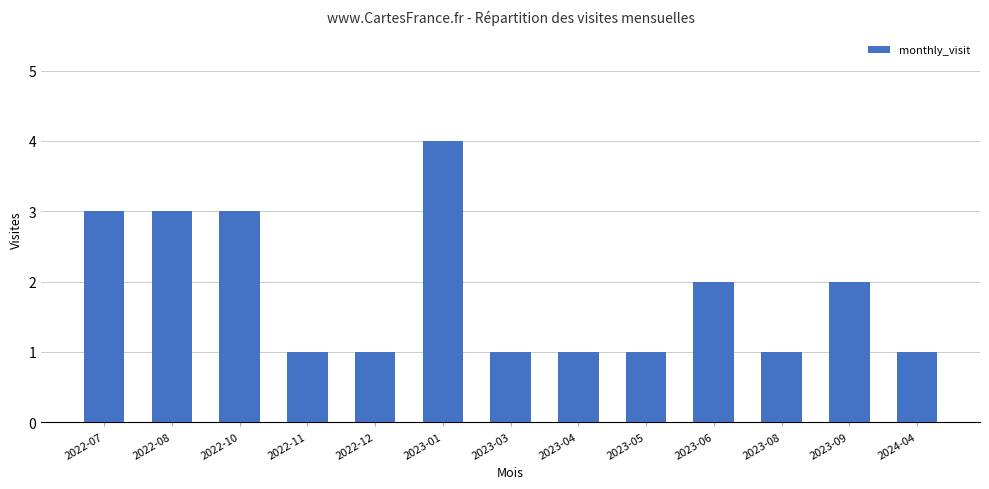

Count the number of data series in this chart.

1